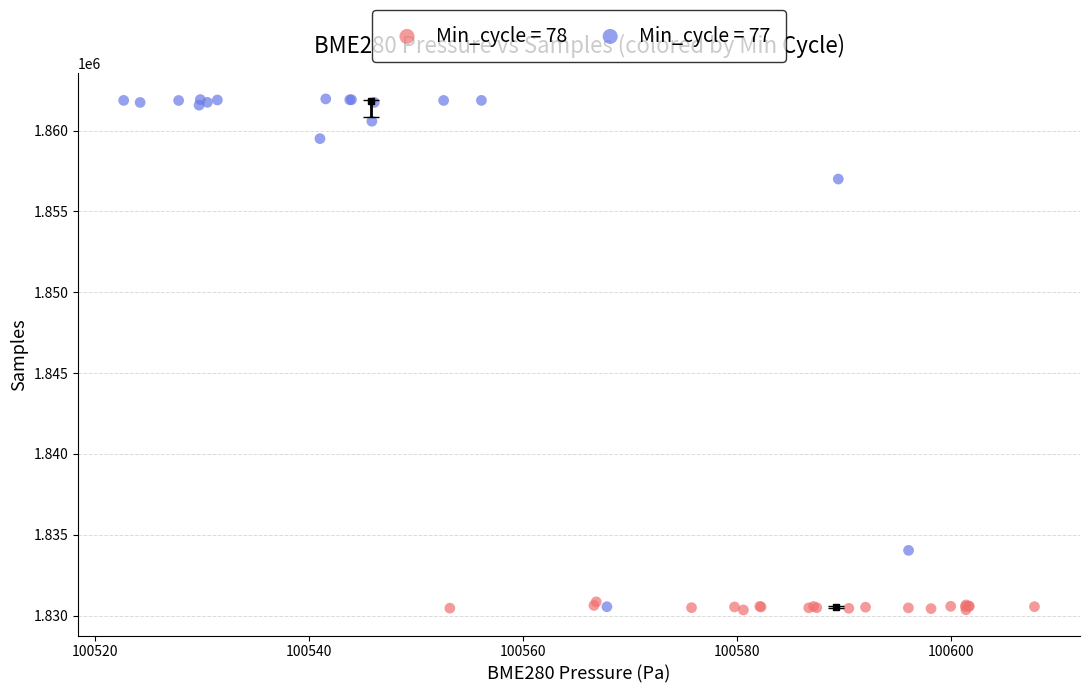

What are all the series names shown in the legend?

Min_cycle = 78, Min_cycle = 77